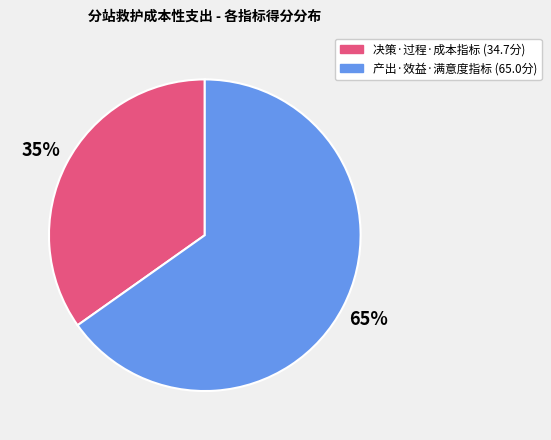

To the nearest percent, what is the difference between the largest and smallest slice percentages?

30%